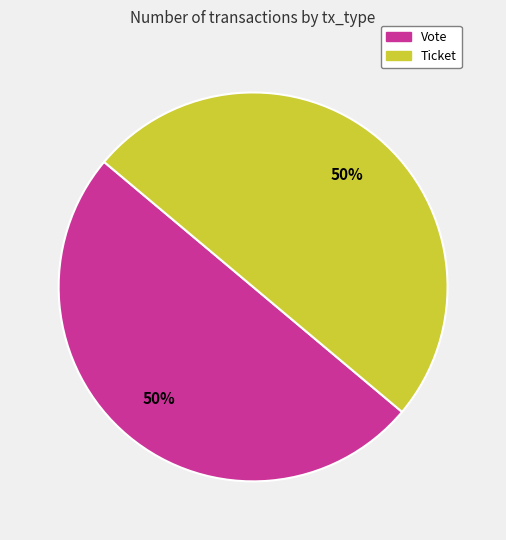

What is the ratio of the value at Ticket to the value at Vote?

1.0